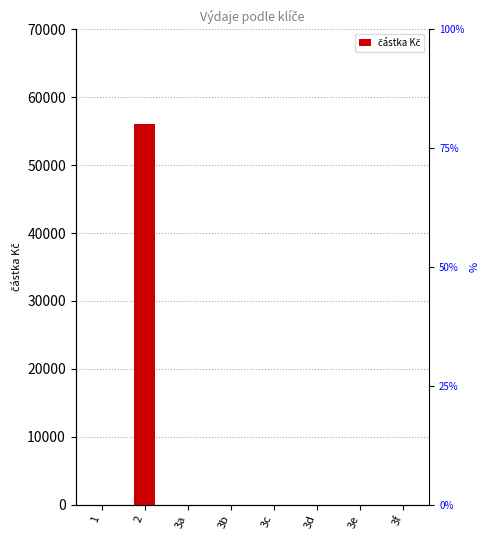

How many categories are shown in the chart?

8